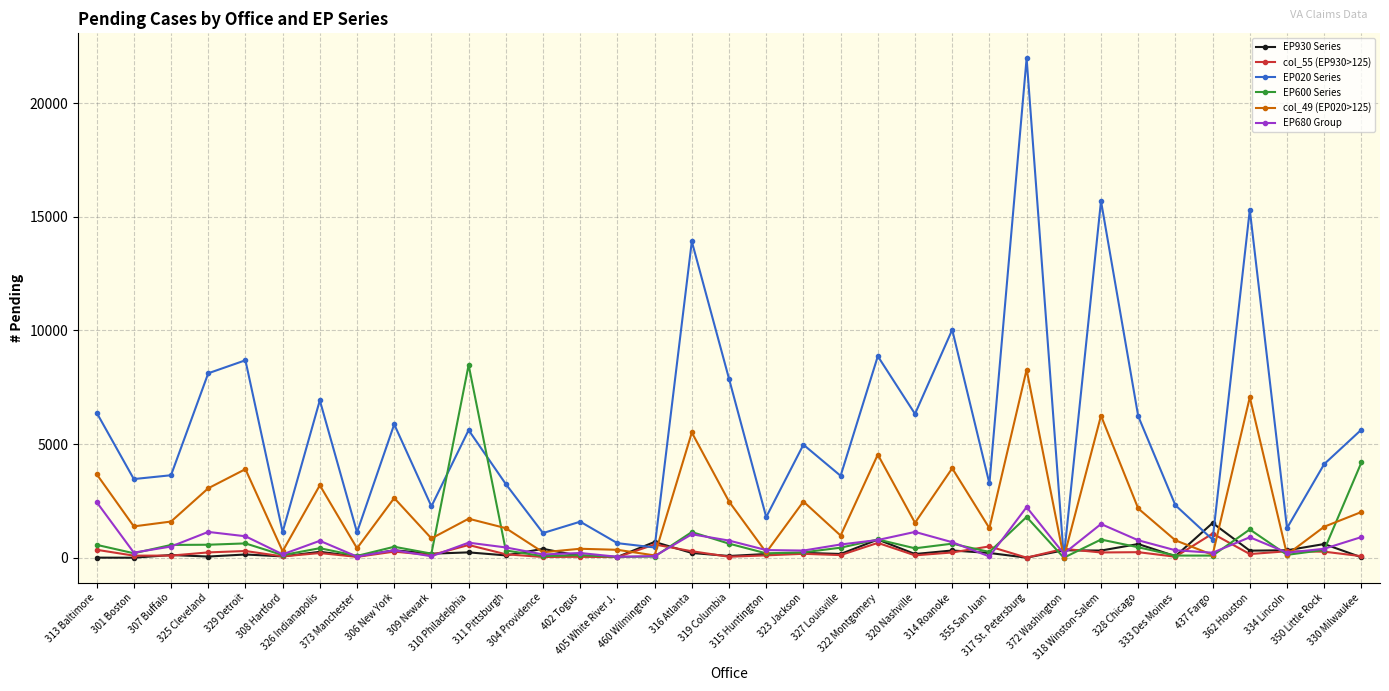

True or false: EP930 Series and EP020 Series cross at least once.

True